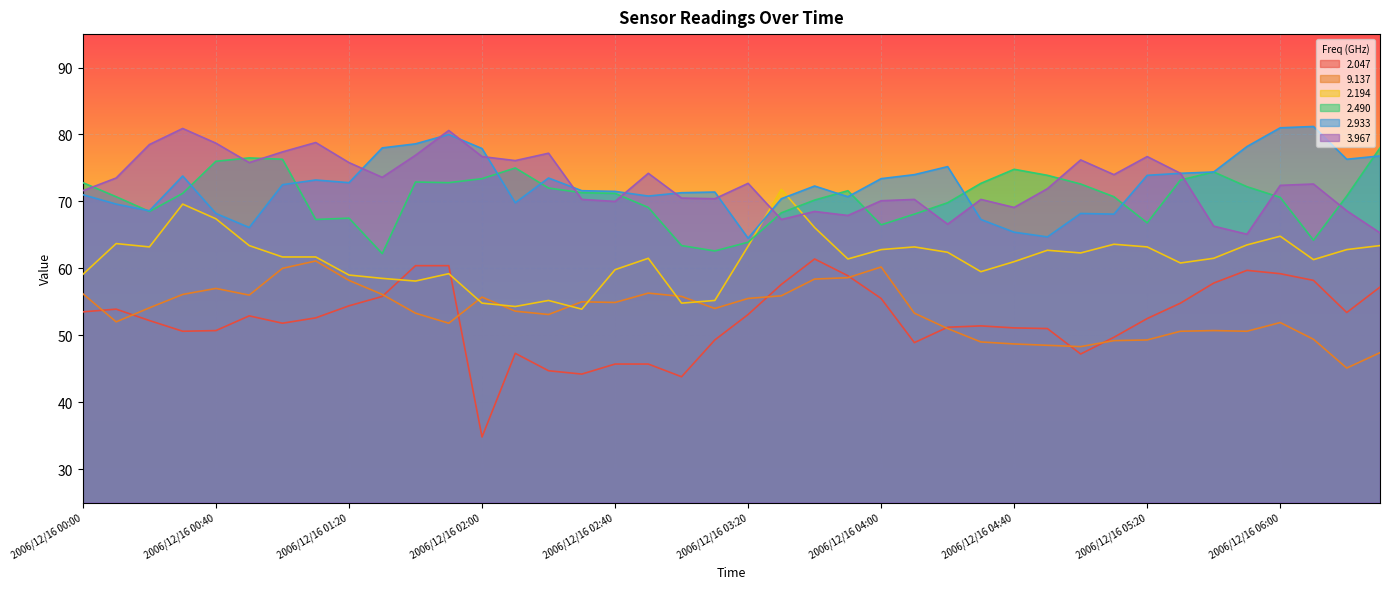

Which series changed the most between 2006/12/16 01:20 and 2006/12/16 02:40?

2.047